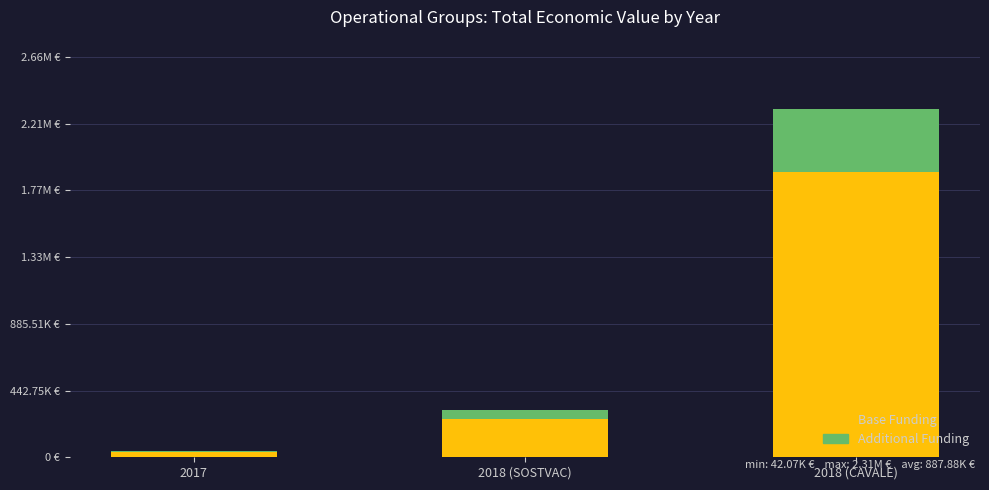

The value of Additional Funding at 2018 (SOSTVAC) is 35242.8. True or false?

False